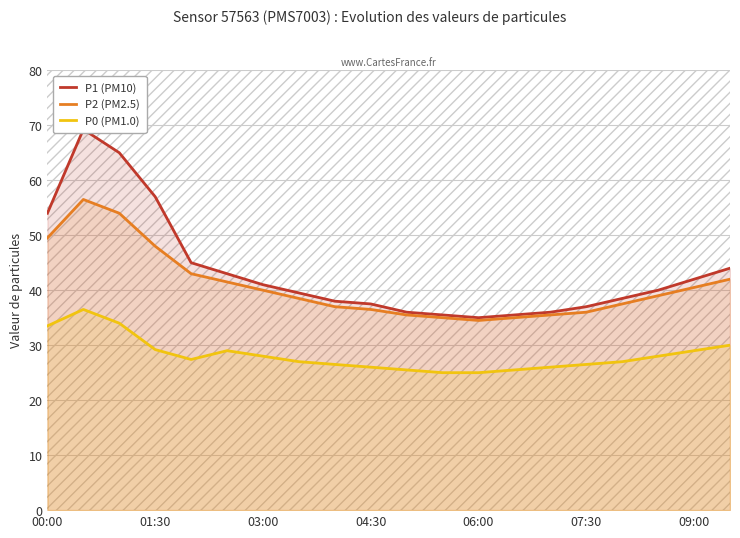

What is the lowest value of the P2 (PM2.5) series?

34.5